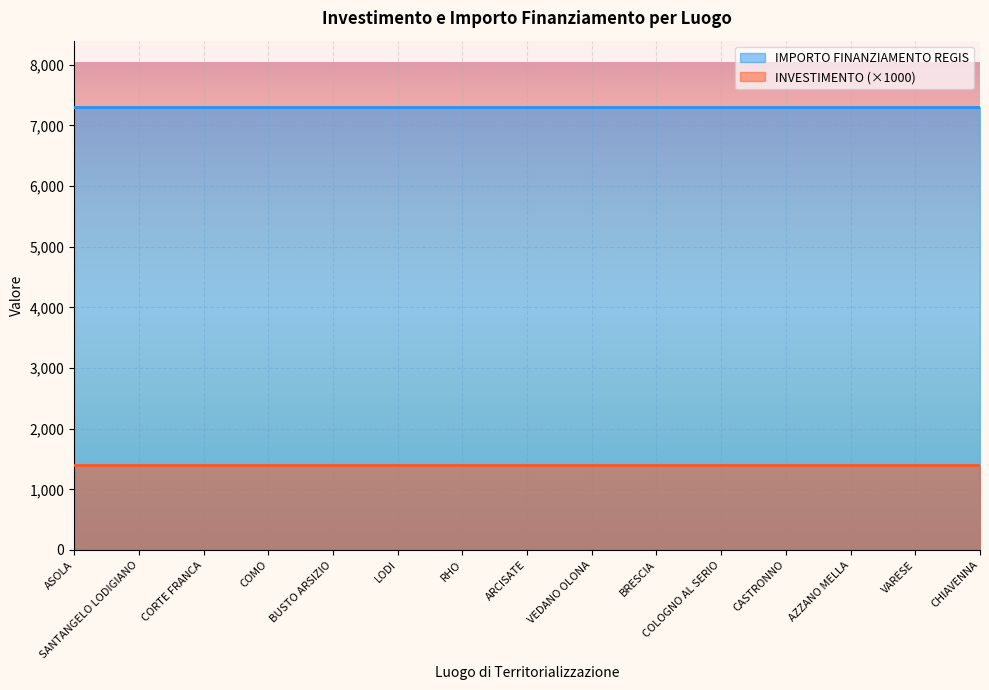

What is the average value of the INVESTIMENTO series?

1.4